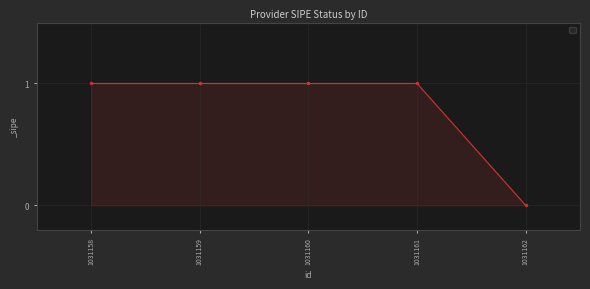

What is the change in value from 1031160 to 1031162?

-1